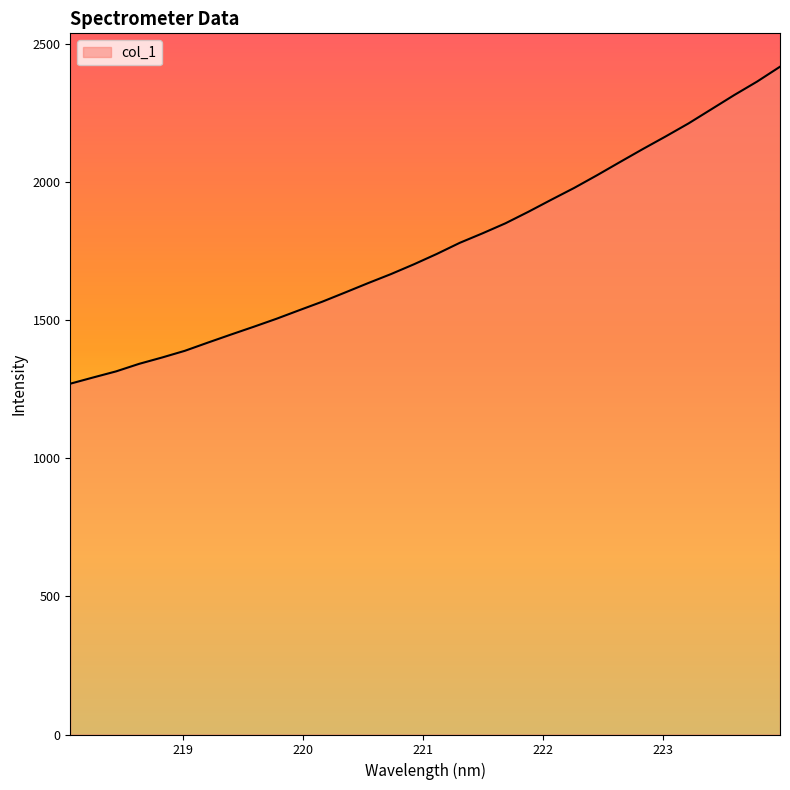

What is the minimum value shown in the chart?

1270.2